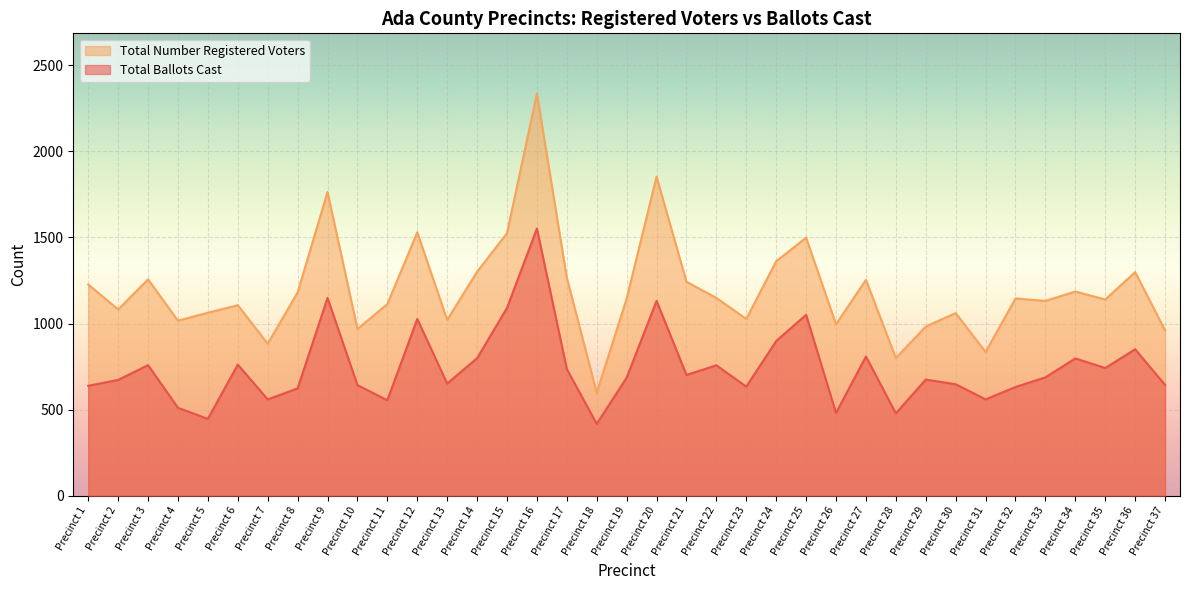

What is the difference between the second highest and second lowest values in the Total Ballots Cast series?

702